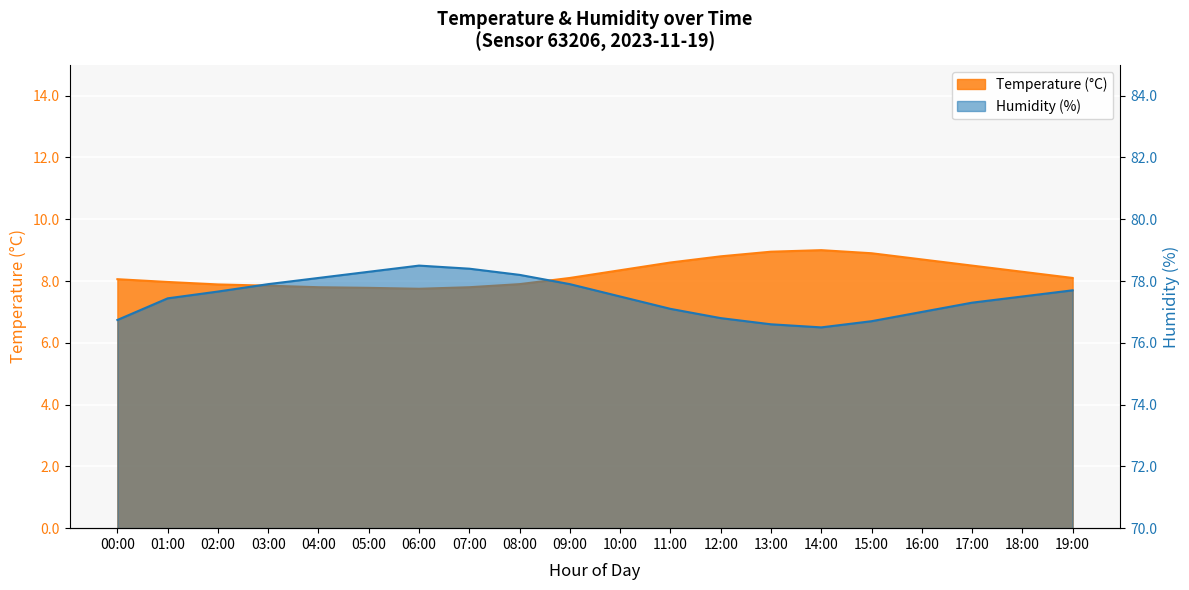

How many data points in Humidity (%) are less than 77?

5